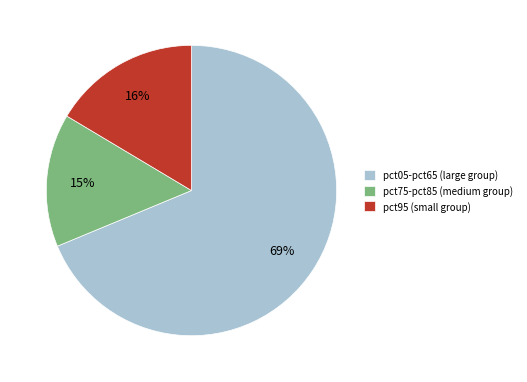

Does any single category account for the majority?

Yes